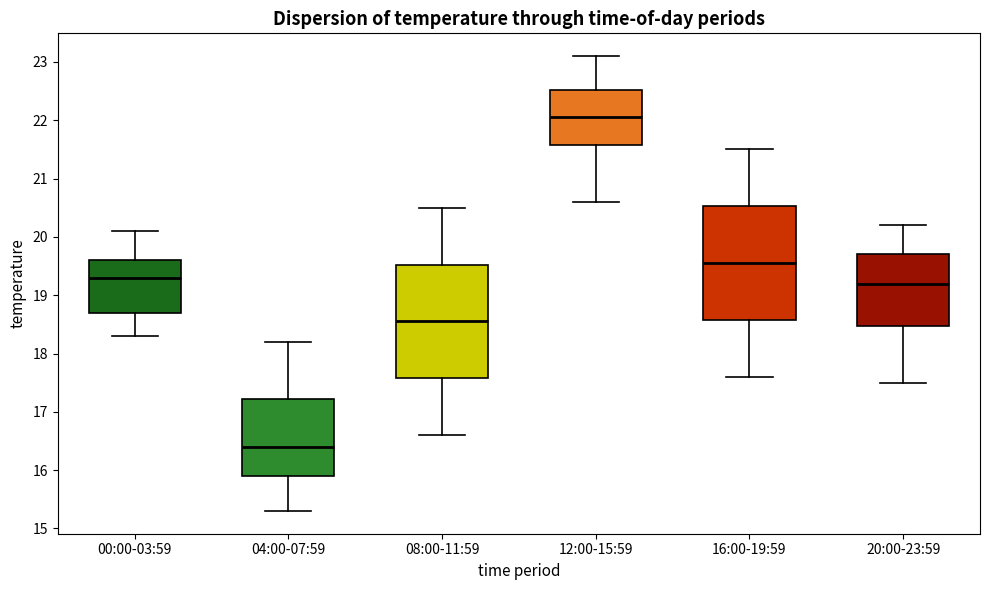

Reading left to right, transcribe this box plot: for each box, give where its median line is, the range the box spans, and where its two whiskers end, as read against the y-axis. The values are not printed on the chart, so give them approximately, as read against the axis.

00:00-03:59: median 19.3, box 18.7 to 19.6, whiskers 18.3 to 20.1
04:00-07:59: median 16.4, box 15.9 to 17.2, whiskers 15.3 to 18.2
08:00-11:59: median 18.6, box 17.6 to 19.5, whiskers 16.6 to 20.5
12:00-15:59: median 22.1, box 21.6 to 22.5, whiskers 20.6 to 23.1
16:00-19:59: median 19.6, box 18.6 to 20.5, whiskers 17.6 to 21.5
20:00-23:59: median 19.2, box 18.5 to 19.7, whiskers 17.5 to 20.2